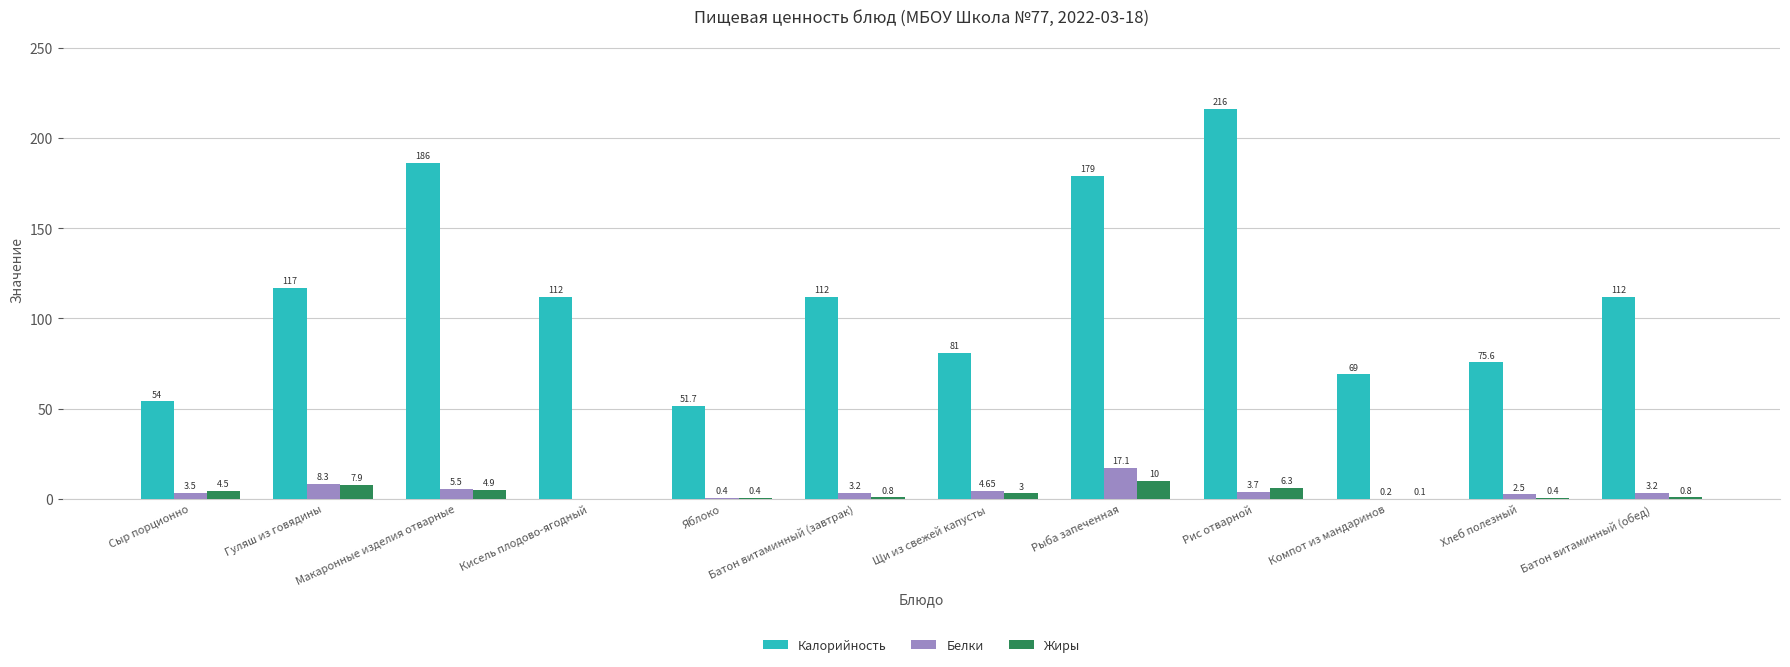

What value does the Белки series have at Сыр порционно?

3.5